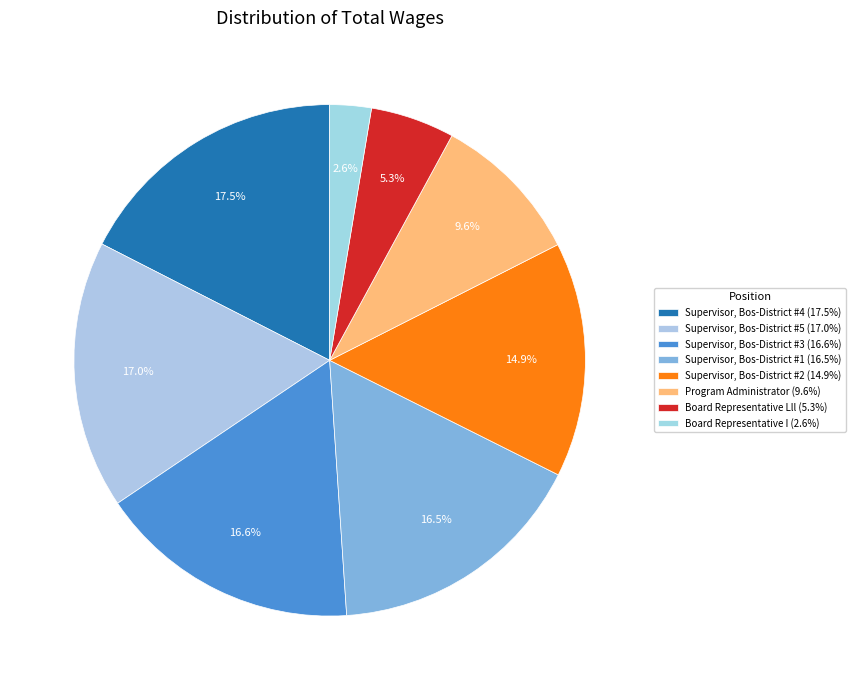

True or false: Program Administrator accounts for 10% of the total.

True